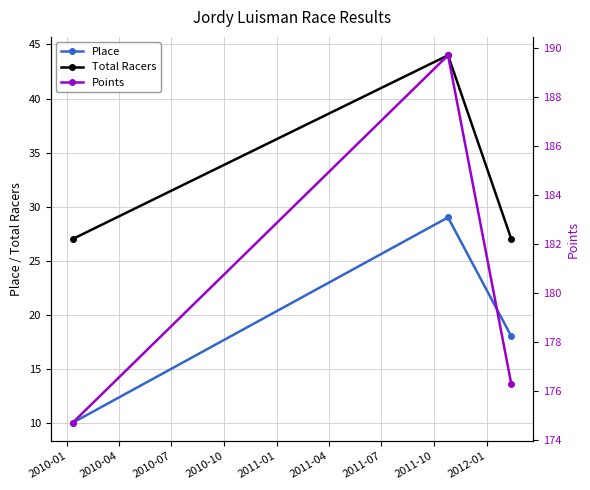

What is the value of the Total Racers point at the 3rd from the left?

27